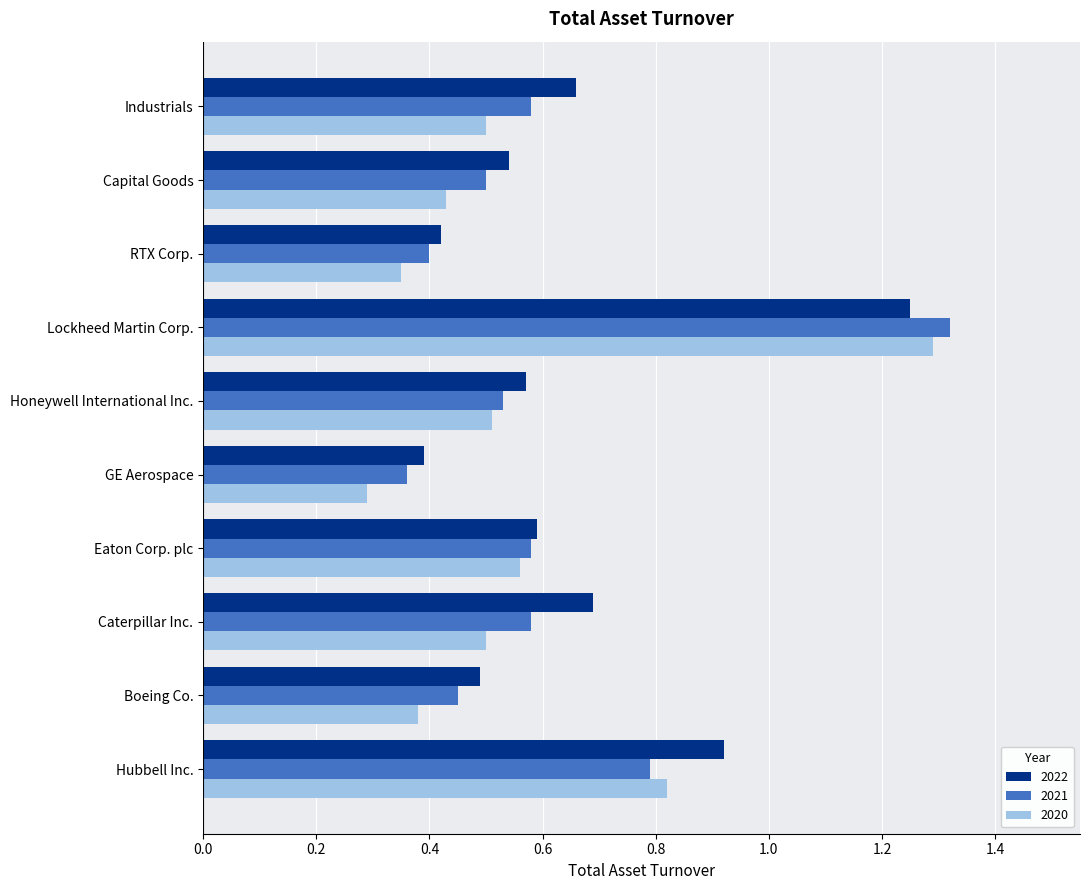

At which category does the chart reach its minimum across all series?

GE Aerospace